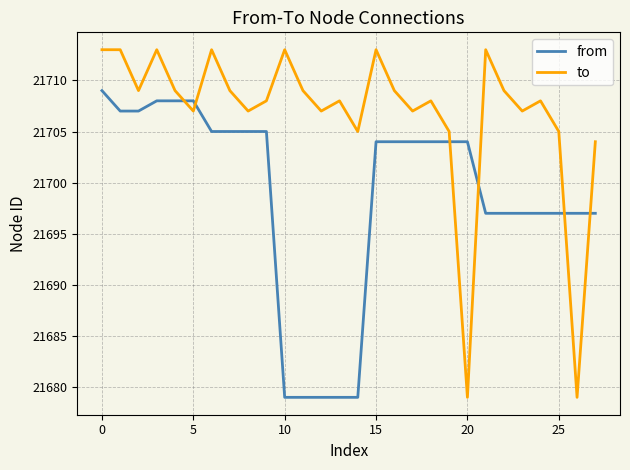

Which series has the largest range (max minus min)?

to